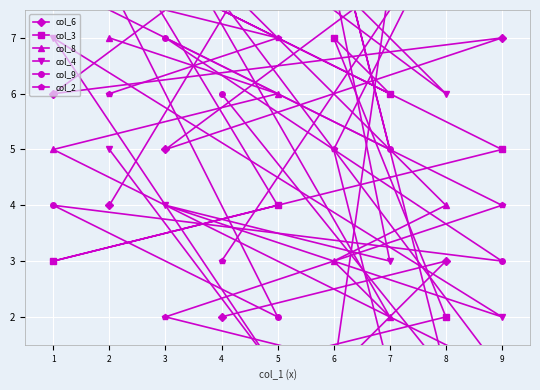

Between which two adjacent categories do col_4 and col_2 first intersect?

9 and 3